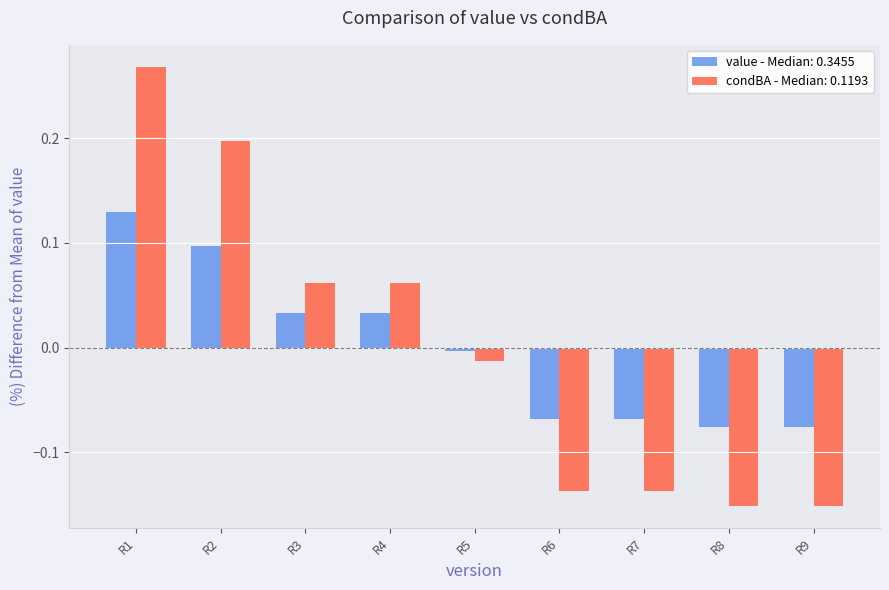

The value - Median: 0.3455 series shows -0.0 at R6. True or false?

False